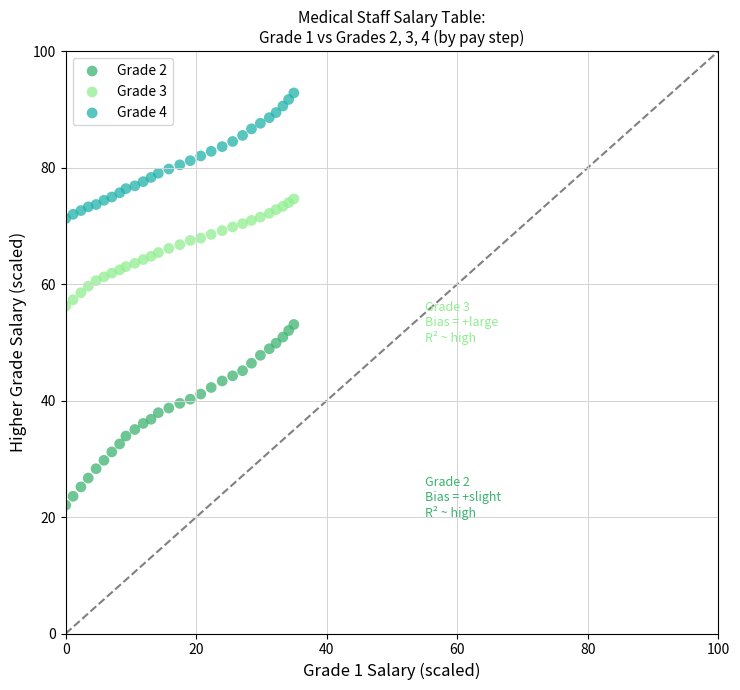

Which series reaches the minimum Y coordinate?

Grade 2